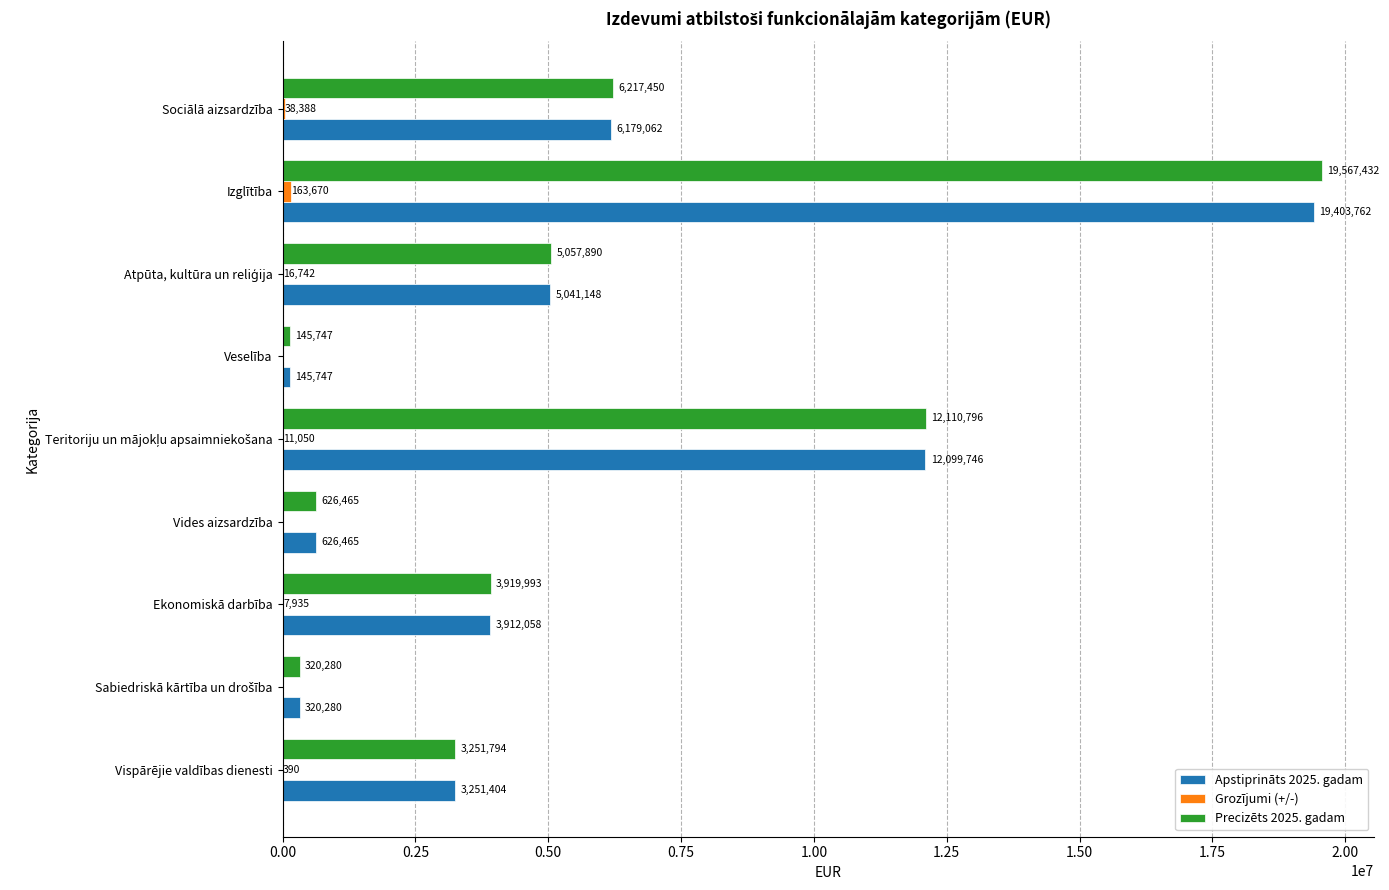

The Precizēts 2025. gadam series shows 626465 at Vides aizsardzība. True or false?

True